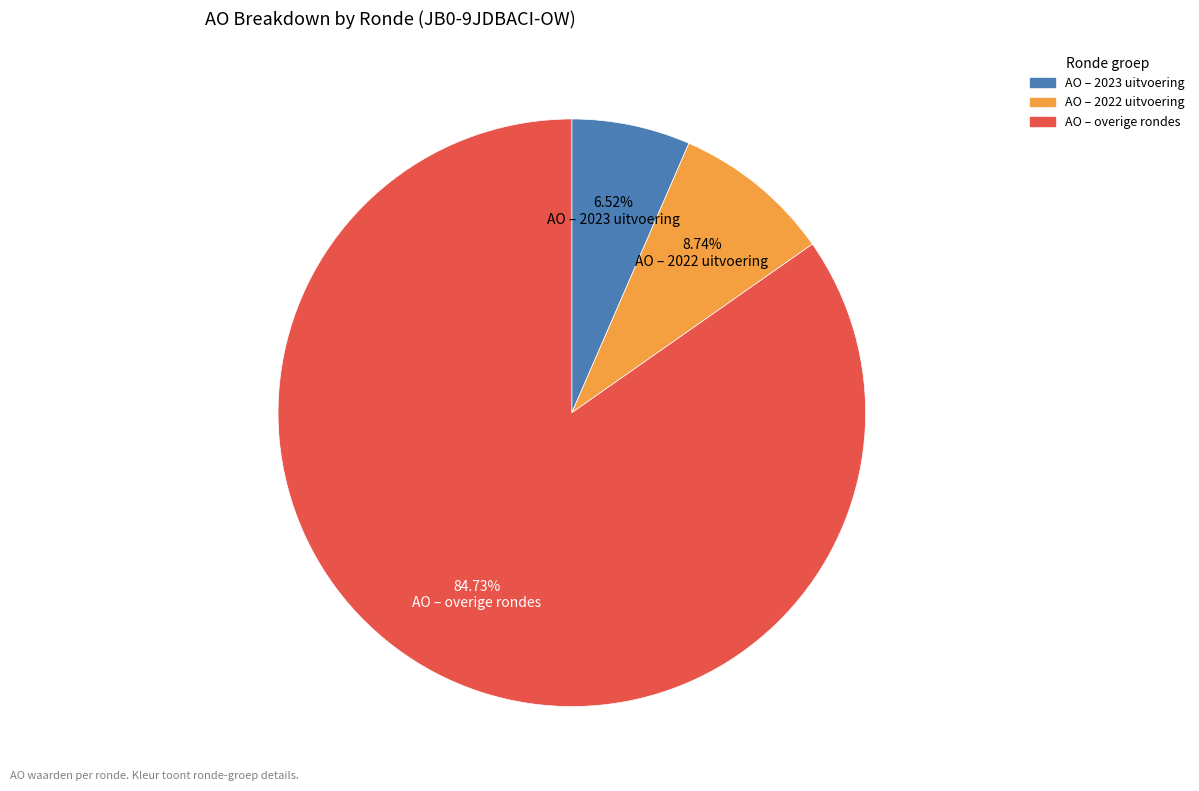

Is there a majority slice in this chart?

Yes